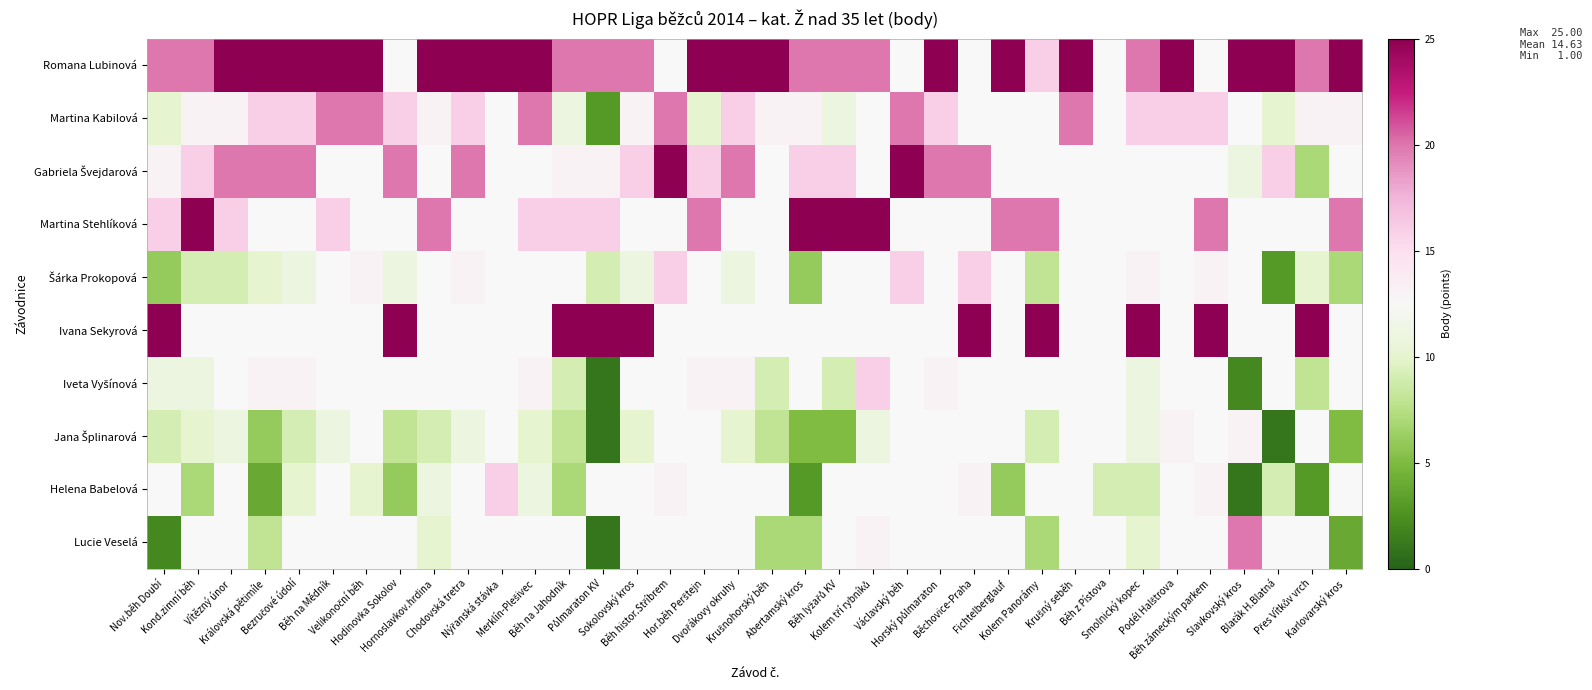

Between Chodovská tretra and Merklín-Plešivec, which is larger?

Chodovská tretra